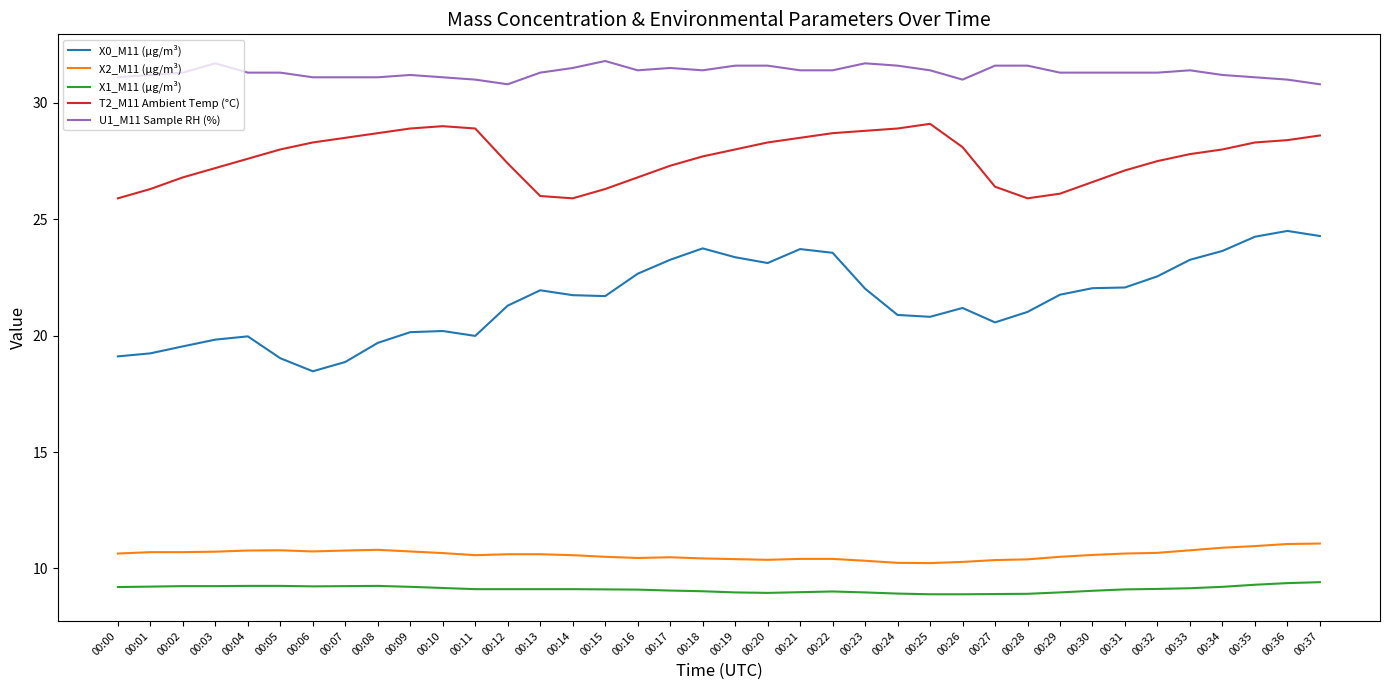

What value does the X1_M11 (μg/m³) series have at 00:21?

9.0